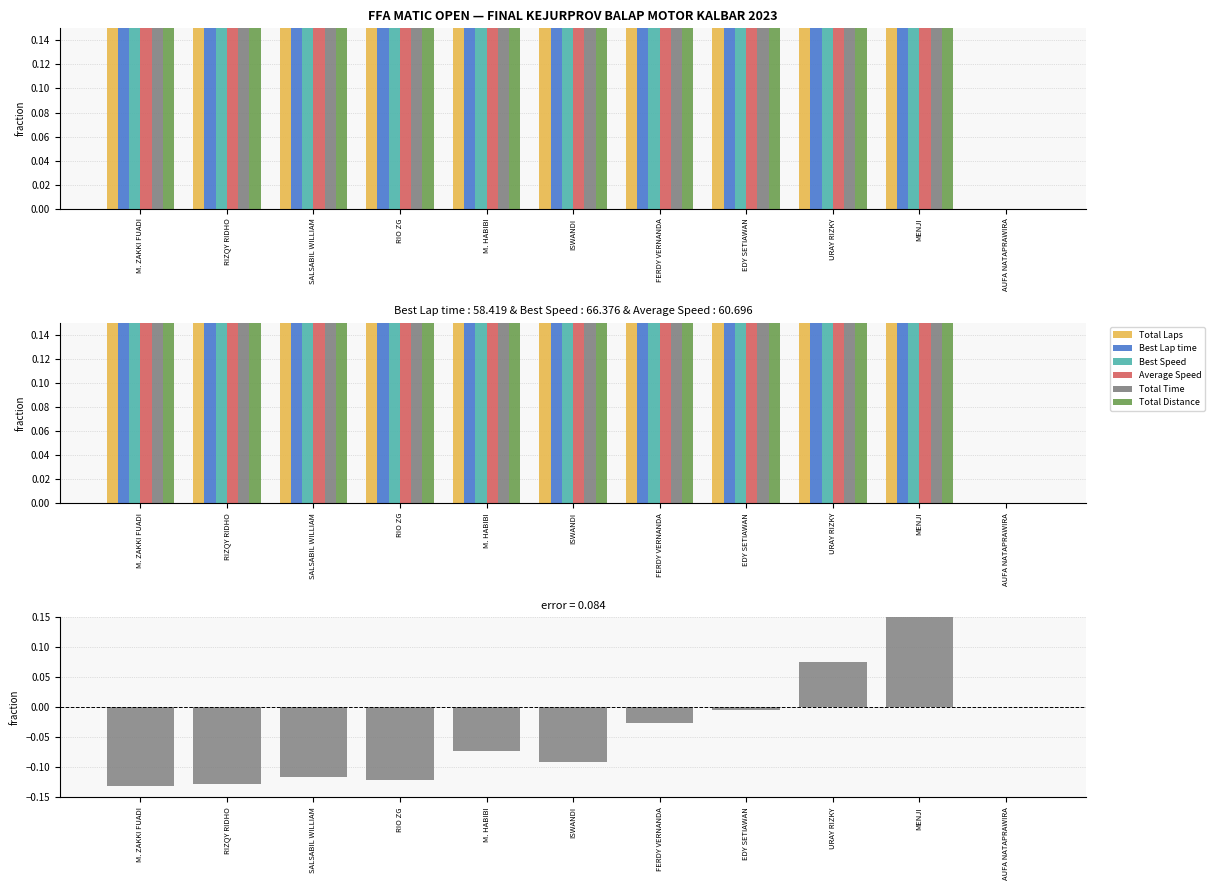

Which label corresponds to the largest value in the chart?

M. ZAKKI FUADI